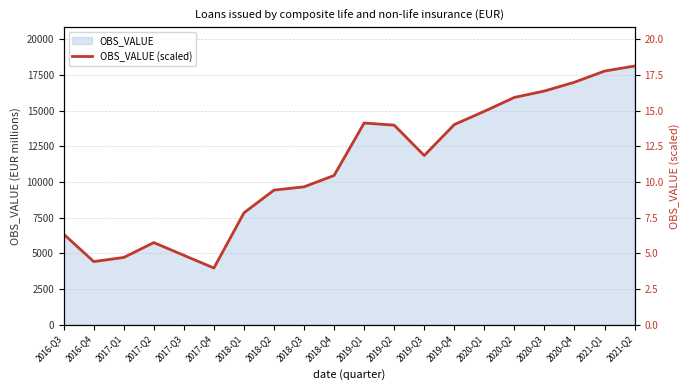

How many data points are above 11?

10